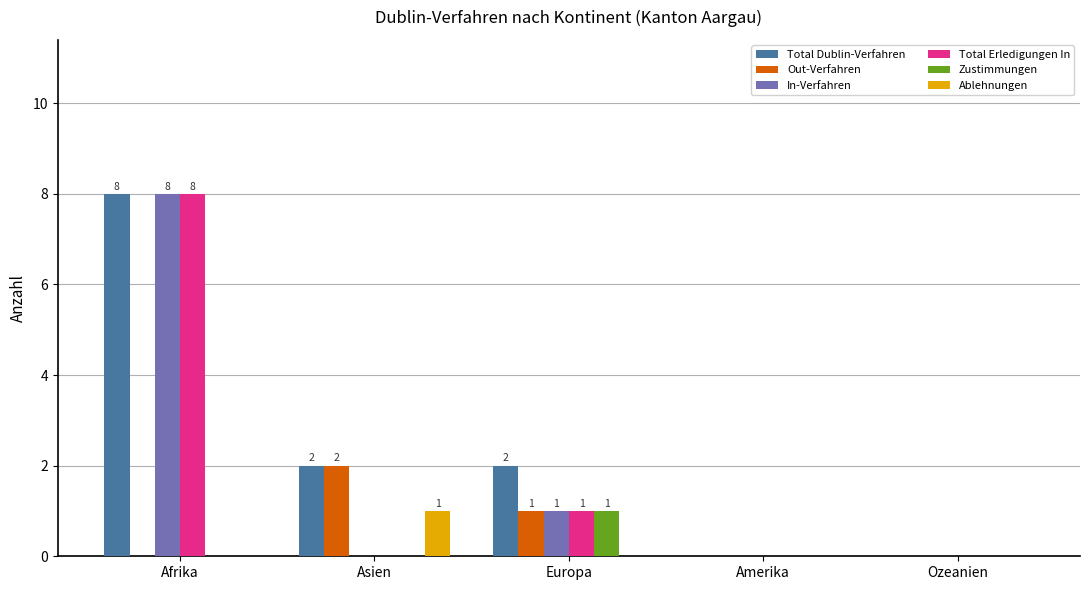

The Out-Verfahren series shows 0 at Afrika. True or false?

True